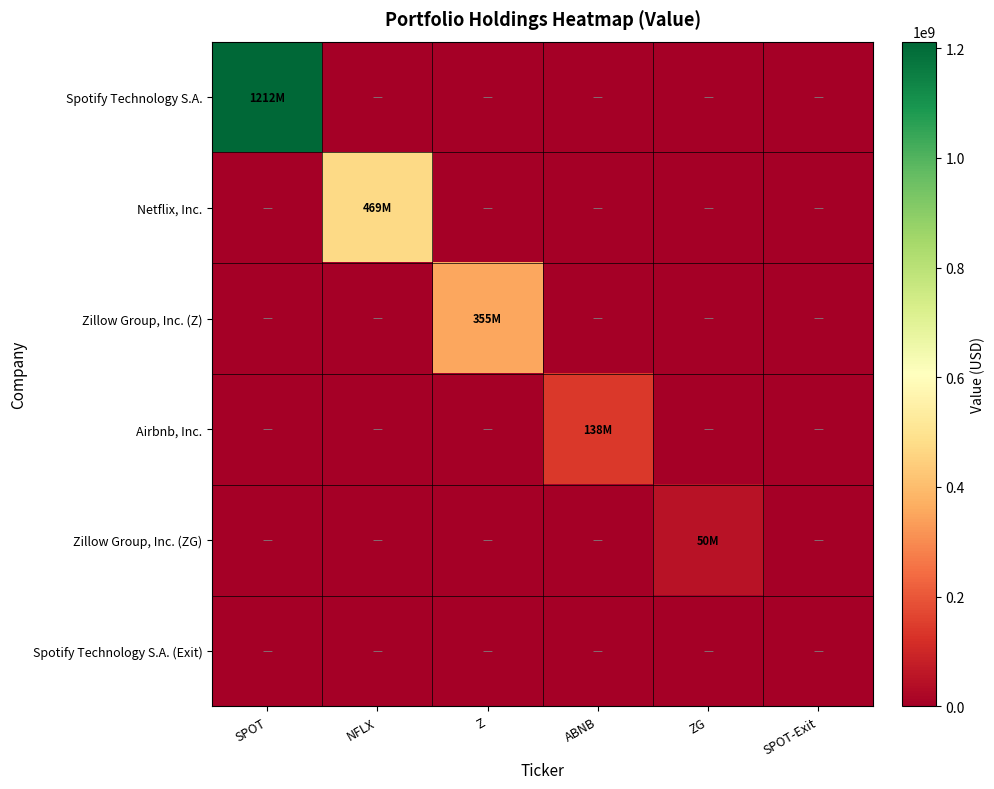

At which category is the sum across all series the highest?

SPOT